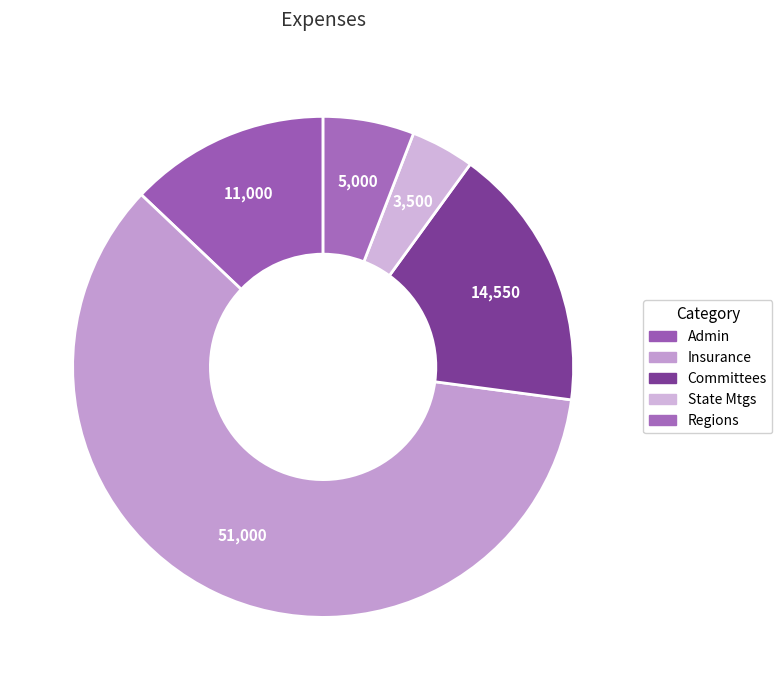

Which has a higher value, Committees or State Mtgs?

Committees